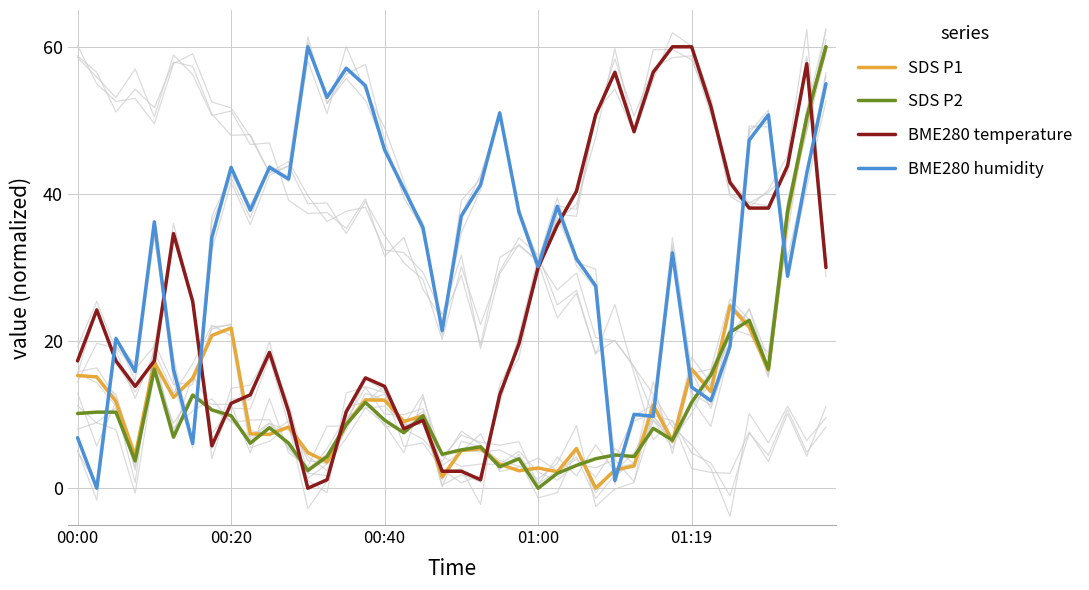

How many interior local peaks does the SDS P2 series have?

10